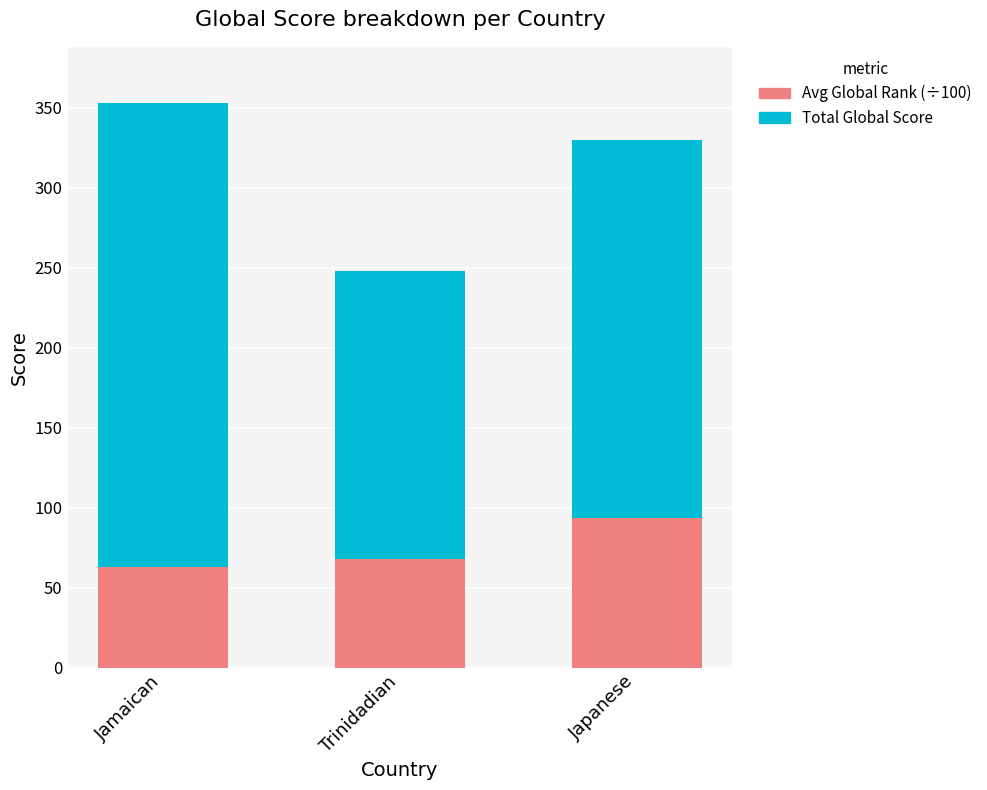

What is the total value across all series at Jamaican?

352.9